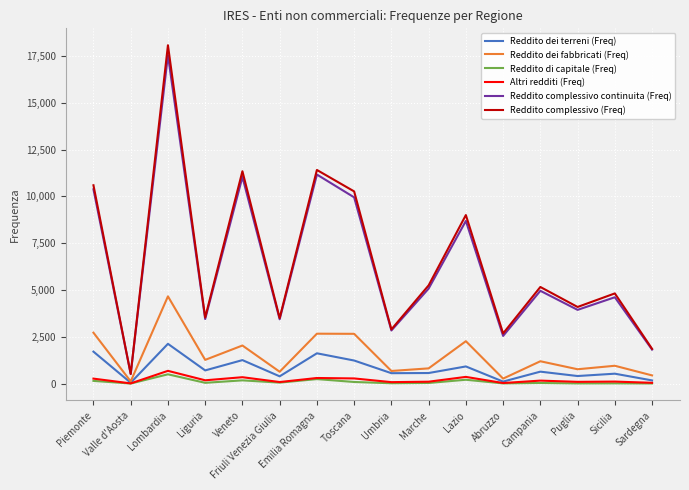

Is it true that Reddito dei fabbricati (Freq) equals 2652 at Veneto?

False